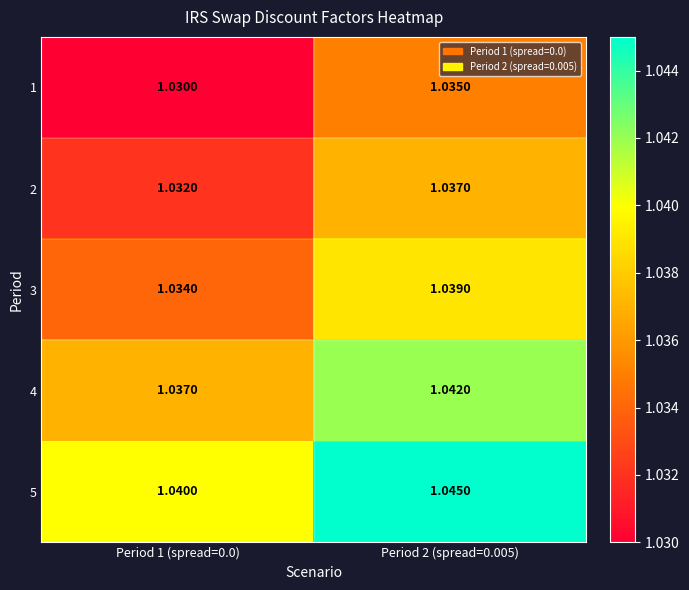

Is the value of 1 at Period 1 (spread=0.0) greater than the value of 2 at Period 2 (spread=0.005)?

No